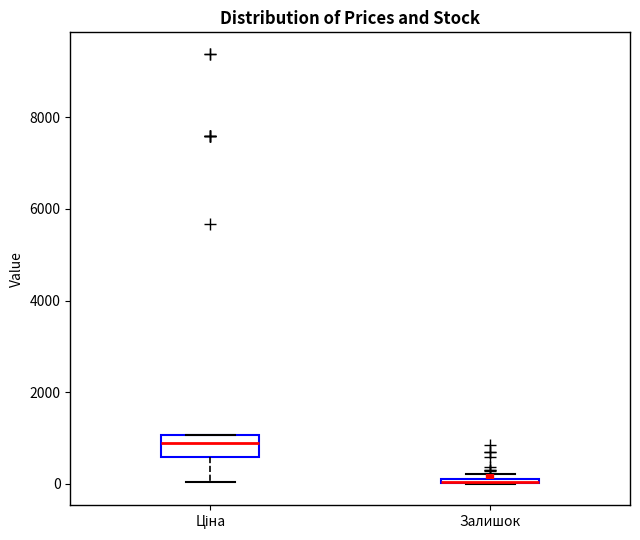

Comparing the boxes themselves (not the whiskers), which one is the tallest?

Ціна